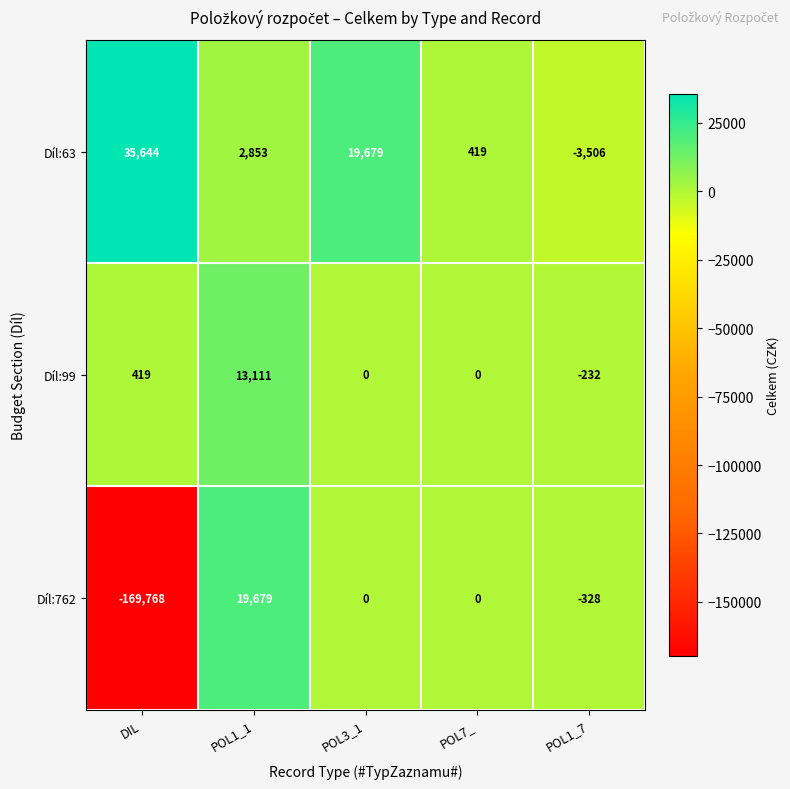

Rank the series by their average value, from highest to lowest.

Díl:63, Díl:99, Díl:762